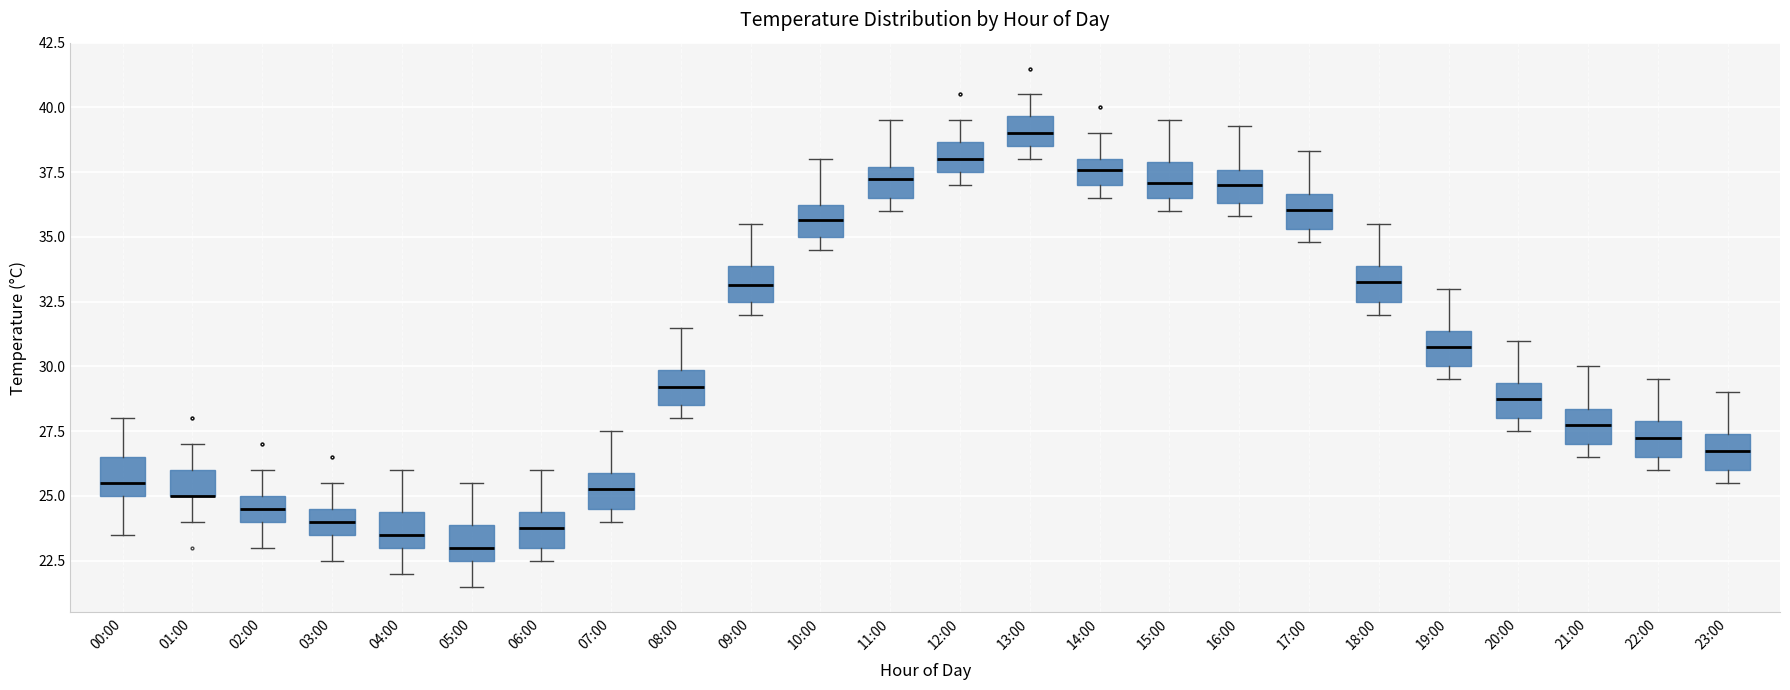

Reading left to right, transcribe this box plot: for each box, give where its median line is, the range the box spans, and where its two whiskers end, as read against the y-axis. The values are not printed on the chart, so give them approximately, as read against the axis.

00:00: median 25.5, box 25.0 to 26.5, whiskers 23.5 to 28.0
01:00: median 25.0 (drawn on the box's lower edge), box 25.0 to 26.0, whiskers 24.0 to 27.0
02:00: median 24.5, box 24.0 to 25.0, whiskers 23.0 to 26.0
03:00: median 24.0, box 23.5 to 24.5, whiskers 22.5 to 25.5
04:00: median 23.5, box 23.0 to 24.5, whiskers 22.0 to 26.0
05:00: median 23.0, box 22.5 to 24.0, whiskers 21.5 to 25.5
06:00: median 24.0, box 23.0 to 24.5, whiskers 22.5 to 26.0
07:00: median 25.5, box 24.5 to 26.0, whiskers 24.0 to 27.5
08:00: median 29.0, box 28.5 to 30.0, whiskers 28.0 to 31.5
09:00: median 33.0, box 32.5 to 34.0, whiskers 32.0 to 35.5
10:00: median 35.5, box 35.0 to 36.0, whiskers 34.5 to 38.0
11:00: median 37.5 (inside the box), box 36.5 to 37.5, whiskers 36.0 to 39.5
12:00: median 38.0, box 37.5 to 38.5, whiskers 37.0 to 39.5
13:00: median 39.0, box 38.5 to 39.5, whiskers 38.0 to 40.5
14:00: median 37.5, box 37.0 to 38.0, whiskers 36.5 to 39.0
15:00: median 37.0, box 36.5 to 38.0, whiskers 36.0 to 39.5
16:00: median 37.0, box 36.5 to 37.5, whiskers 36.0 to 39.5
17:00: median 36.0, box 35.5 to 36.5, whiskers 35.0 to 38.5
18:00: median 33.5, box 32.5 to 34.0, whiskers 32.0 to 35.5
19:00: median 31.0, box 30.0 to 31.5, whiskers 29.5 to 33.0
20:00: median 29.0, box 28.0 to 29.5, whiskers 27.5 to 31.0
21:00: median 28.0, box 27.0 to 28.5, whiskers 26.5 to 30.0
22:00: median 27.5, box 26.5 to 28.0, whiskers 26.0 to 29.5
23:00: median 27.0, box 26.0 to 27.5, whiskers 25.5 to 29.0